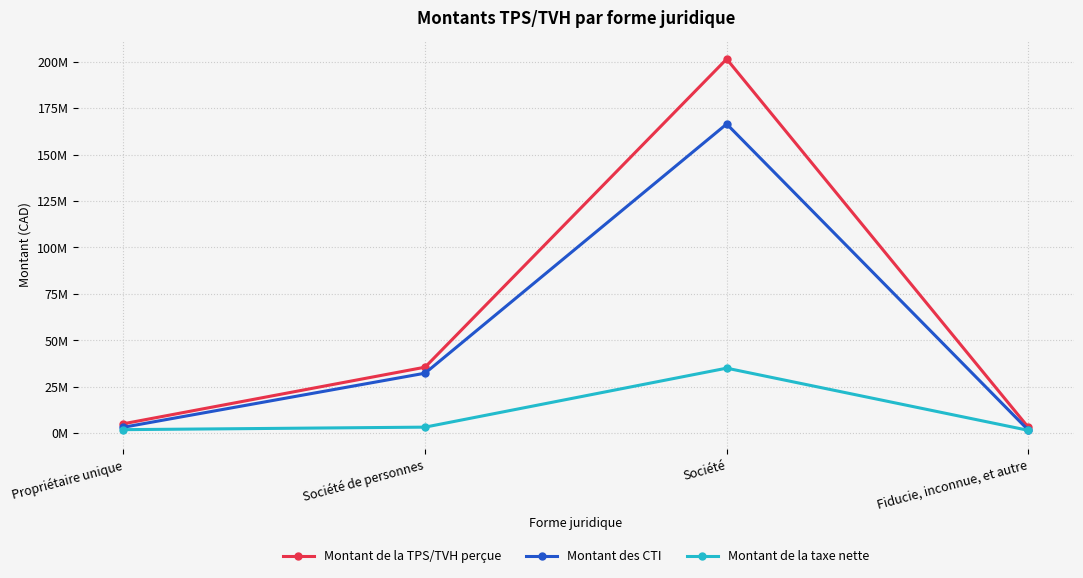

What position from the right is Propriétaire unique?

4